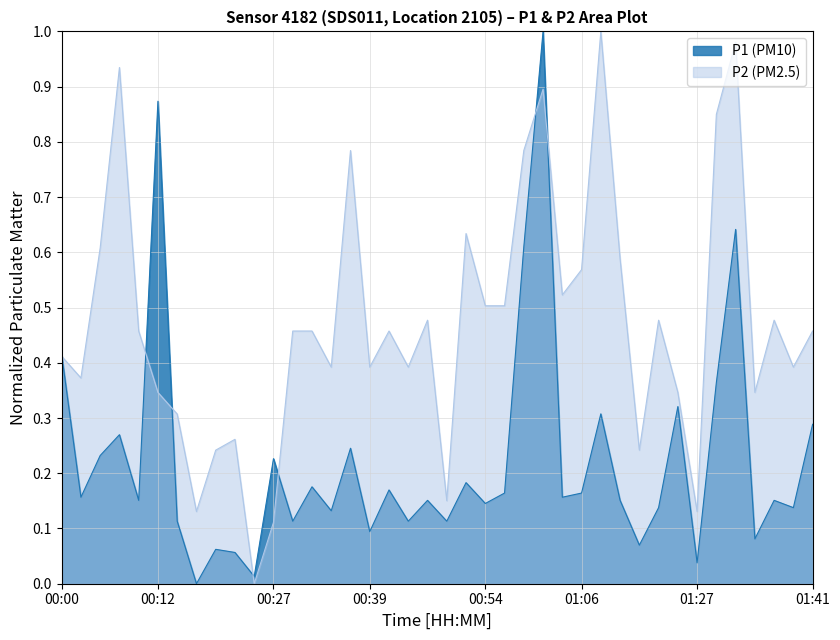

The value of P2 at 00:27 is 0.2. True or false?

False